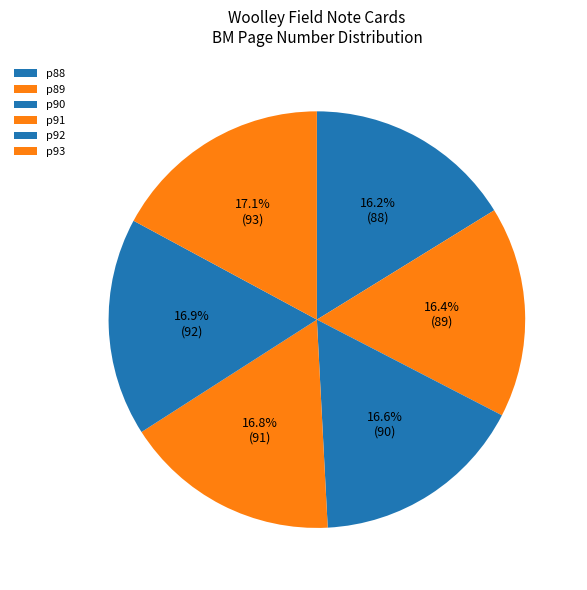

Does p89 represent more than half of the total?

No